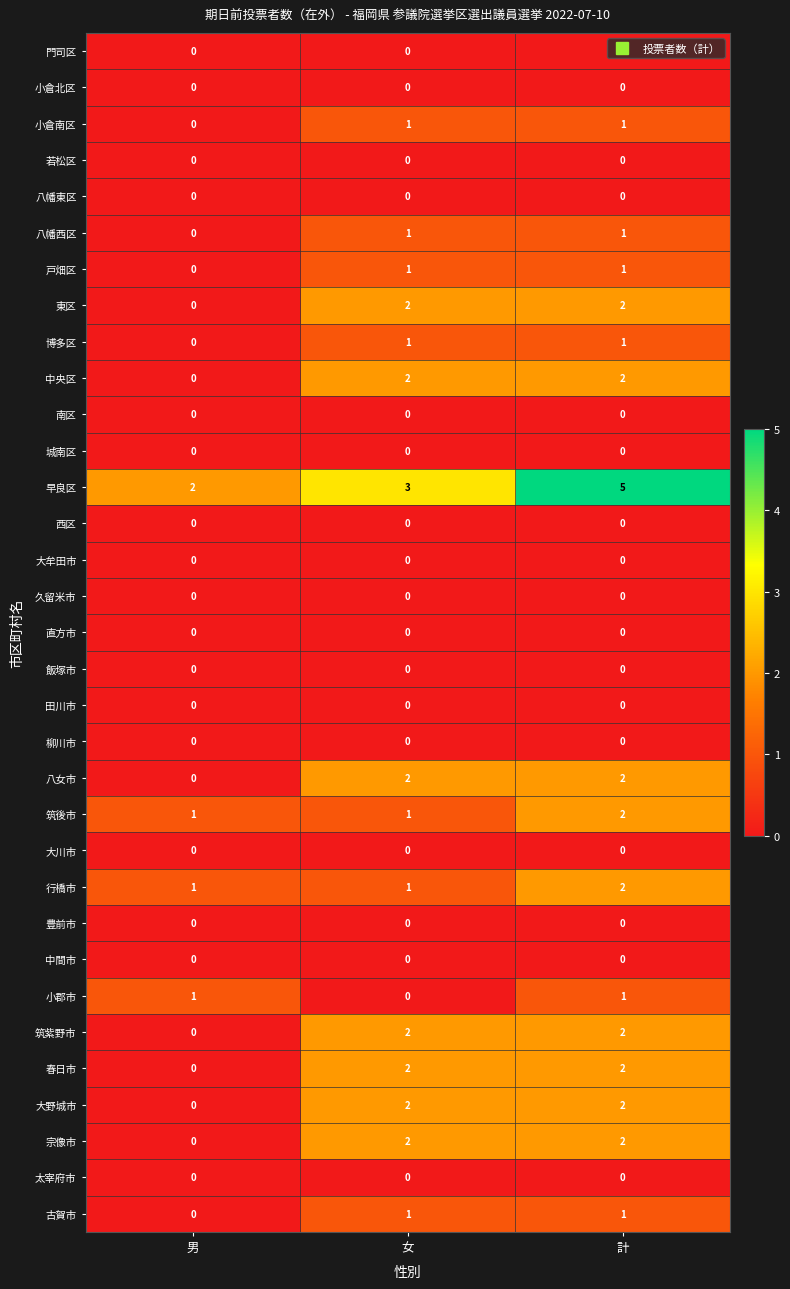

Where is 早良区 nearest to the value 3?

女